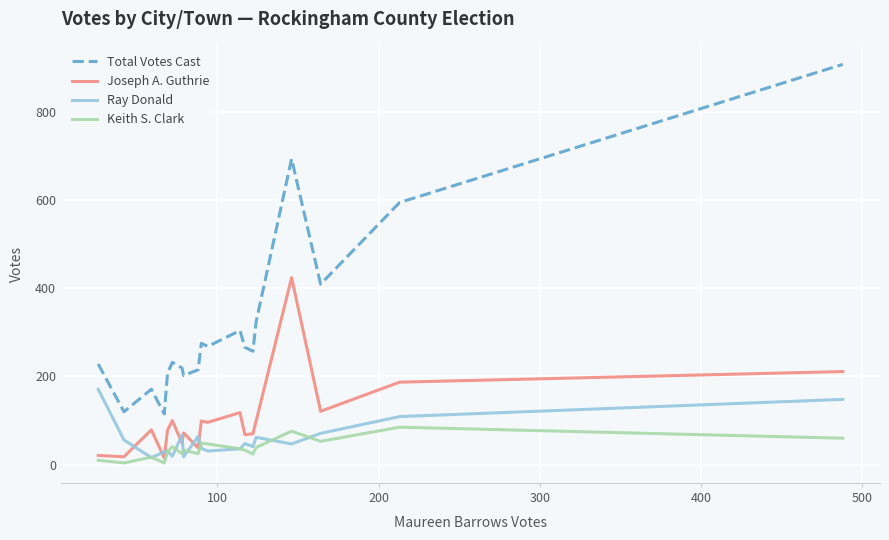

True or false: Total Votes Cast and Ray Donald cross at least once.

False